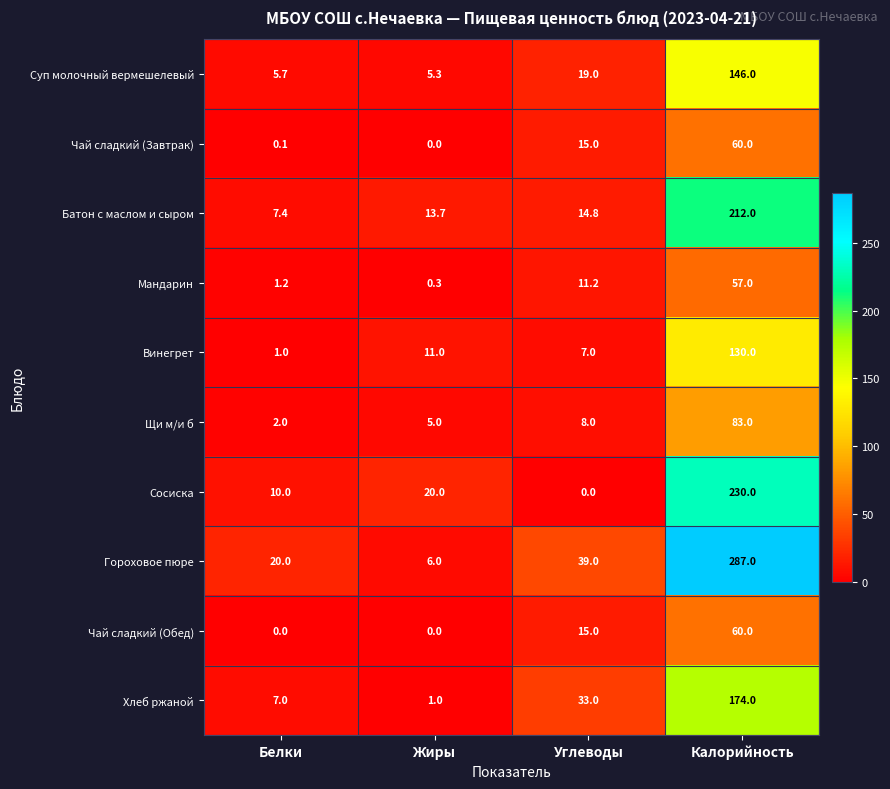

Which series has the widest spread of values?

Гороховое пюре